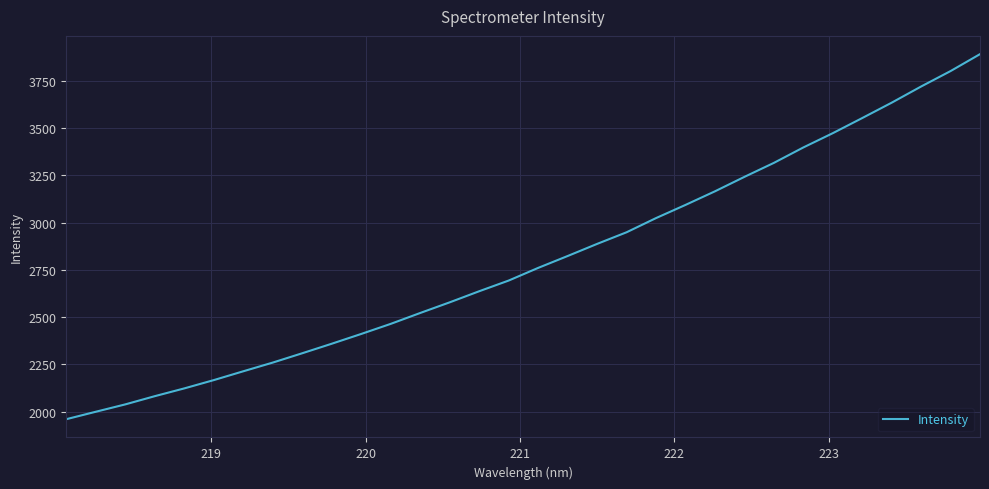

What is the difference between the maximum and minimum values?

1933.3